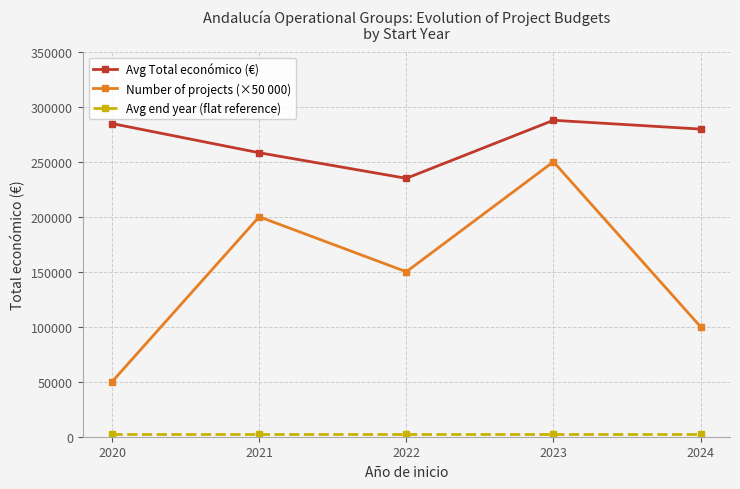

What is the value of the Avg Total económico (€) point at the 3rd from the left?

234966.0